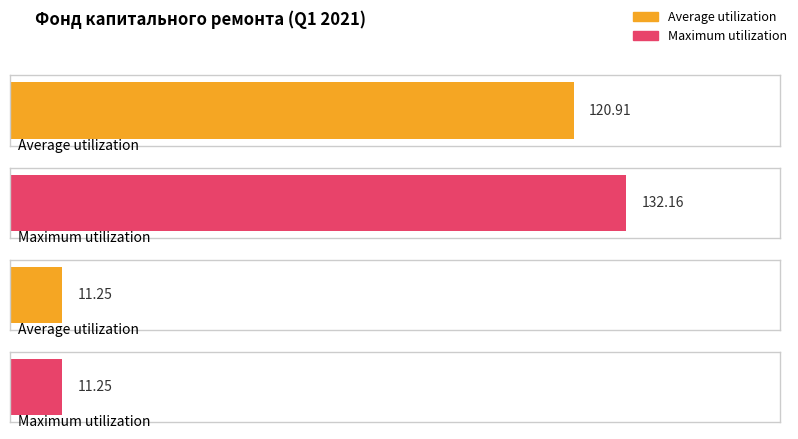

What are all the series names shown in the legend?

Average utilization, Maximum utilization